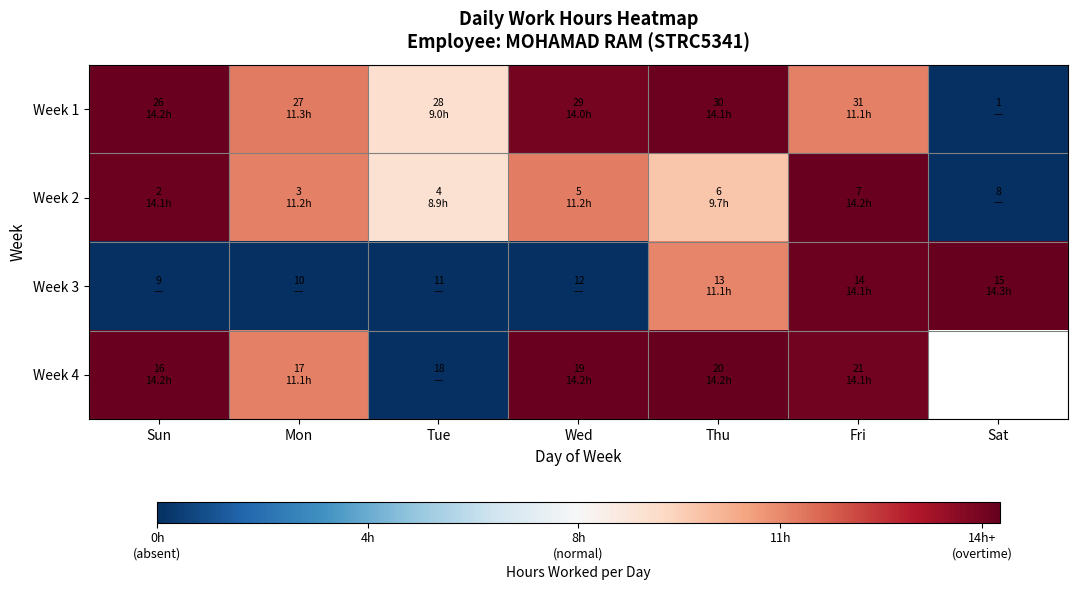

True or false: Week 4 has a value of 14.2 at Wed.

True